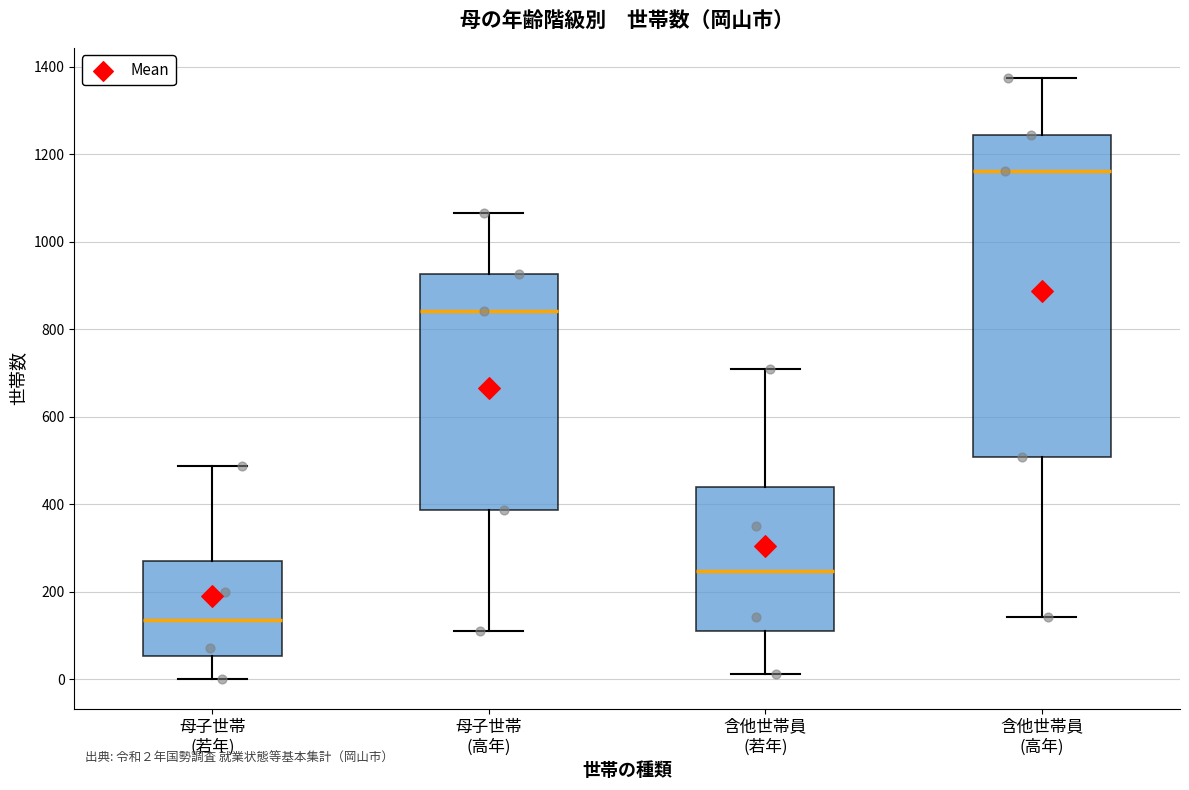

Which box has the lowest median line?

母子世帯 (若年)